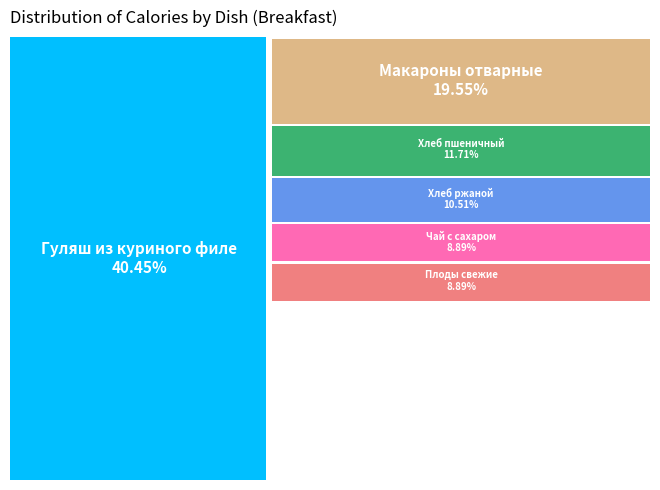

Which slice is the largest?

Гуляш из куриного филе